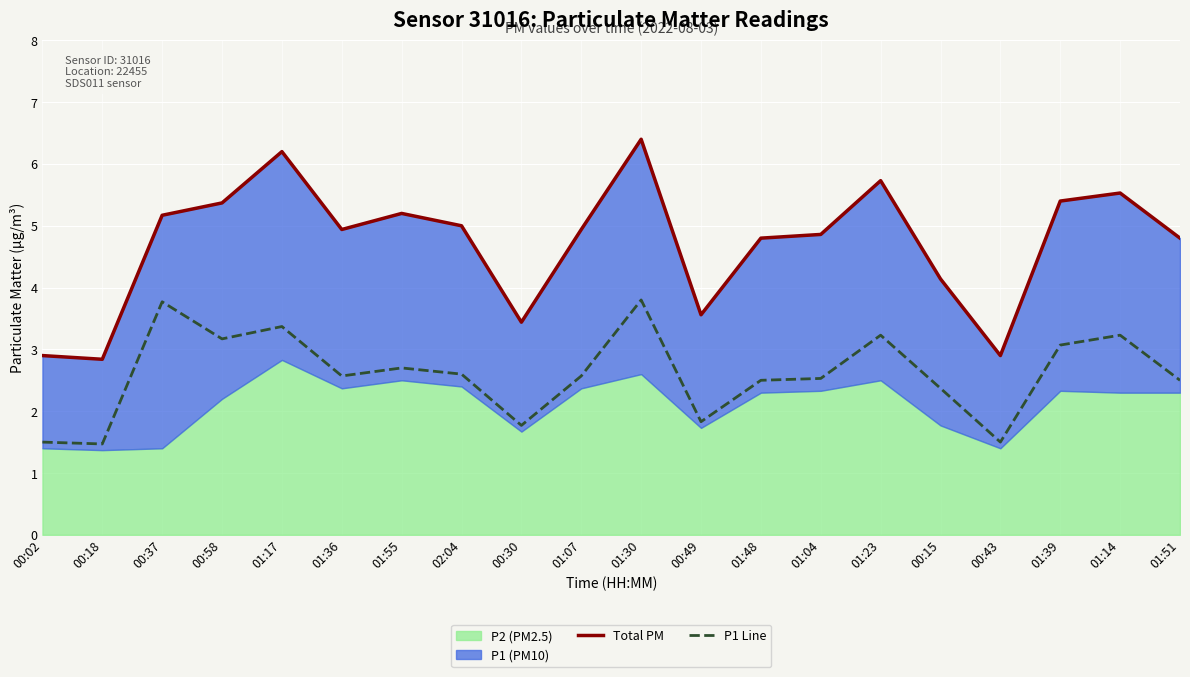

What is the value of the P1 Line point at the 9th from the left?

1.8